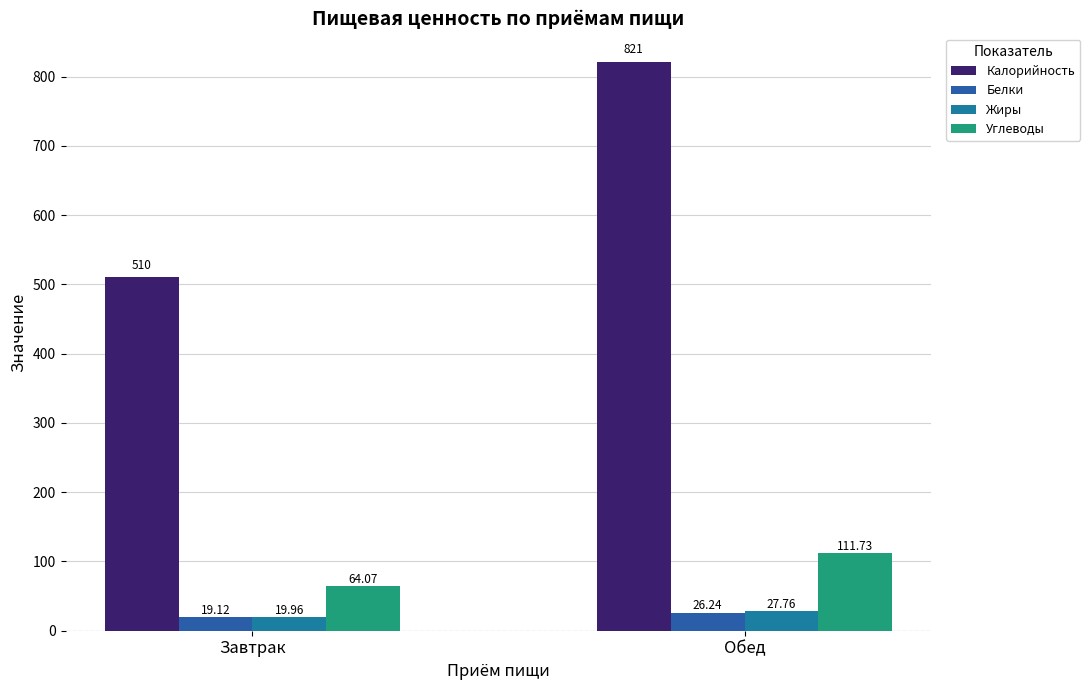

Reading right to left, extract all data points from this chart.

Калорийность: 821.0	510.0
Белки: 26.2	19.1
Жиры: 27.8	20.0
Углеводы: 111.7	64.1